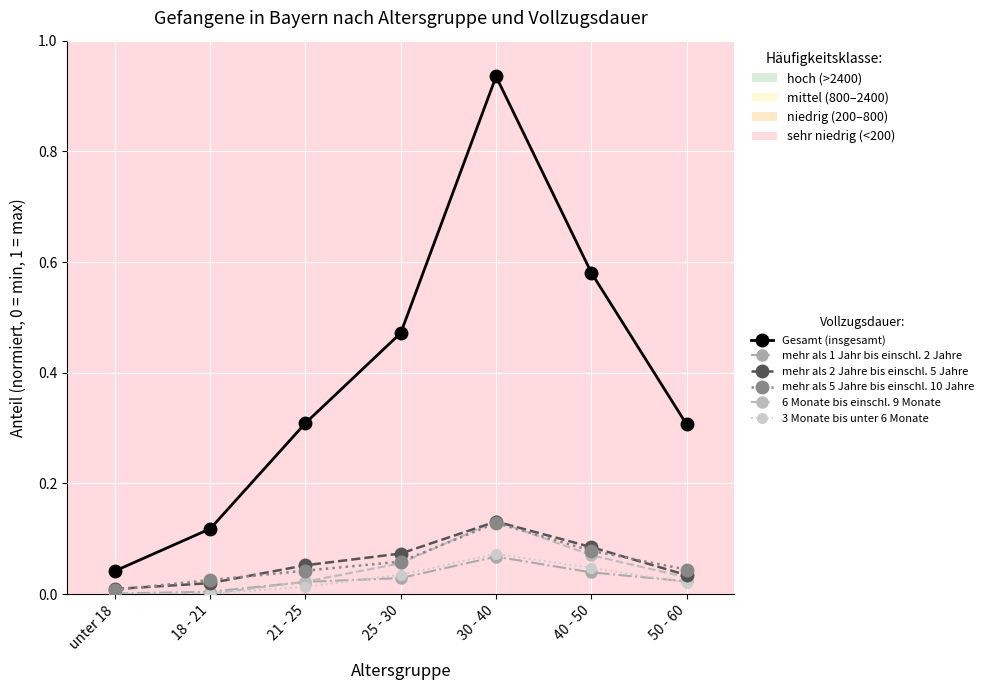

Which label corresponds to the largest value in the chart?

30 - 40